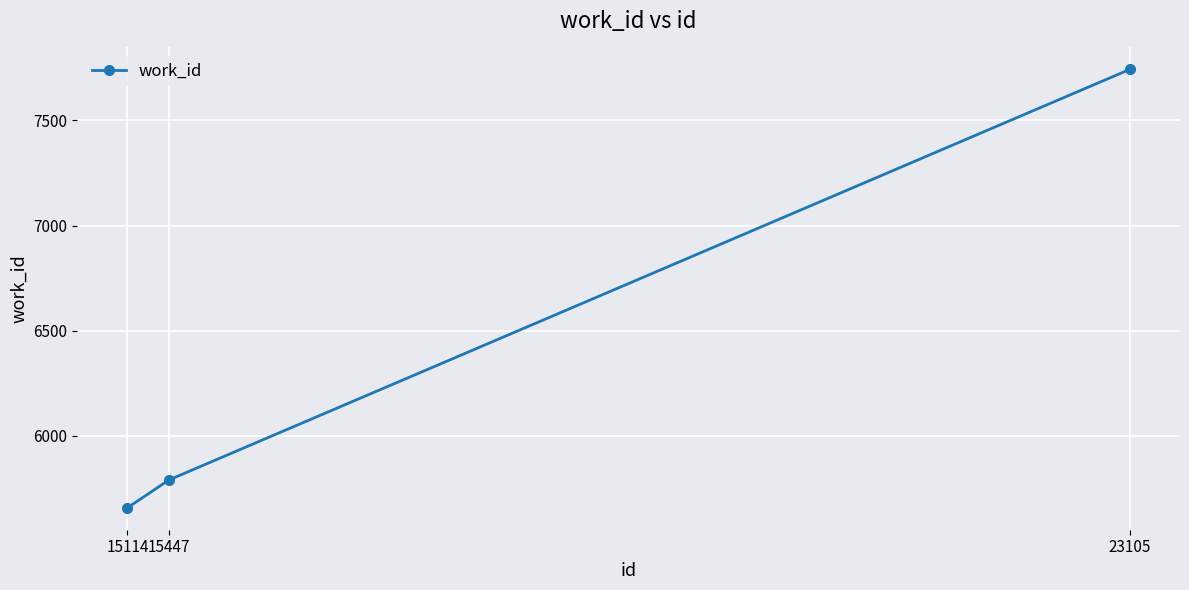

At which label is the value closest to 6700?

15447